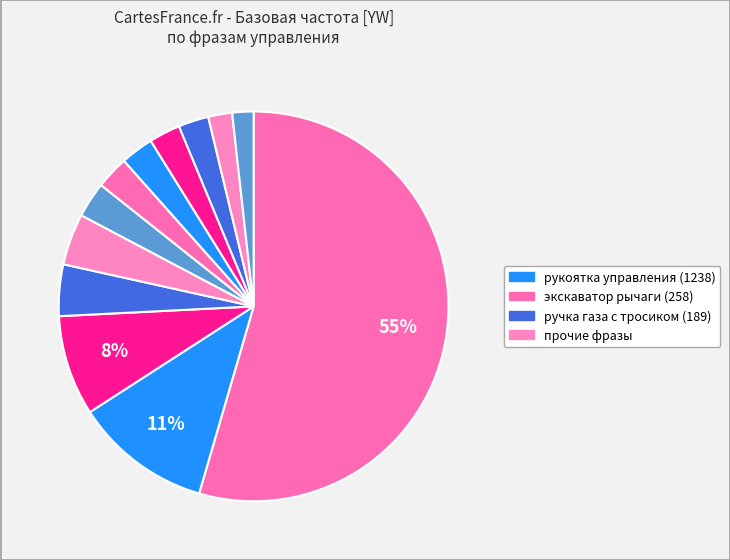

Count the number of slices in the pie.

12